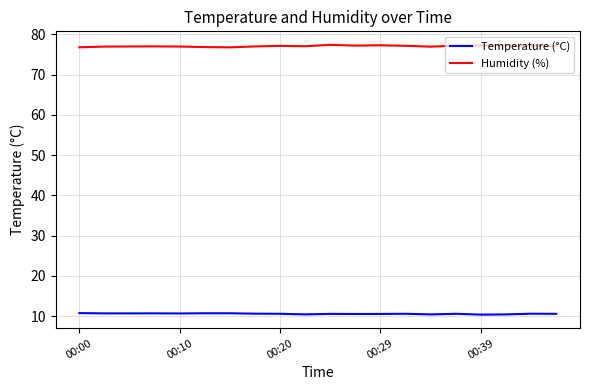

What is the maximum value for Temperature (°C)?

10.8